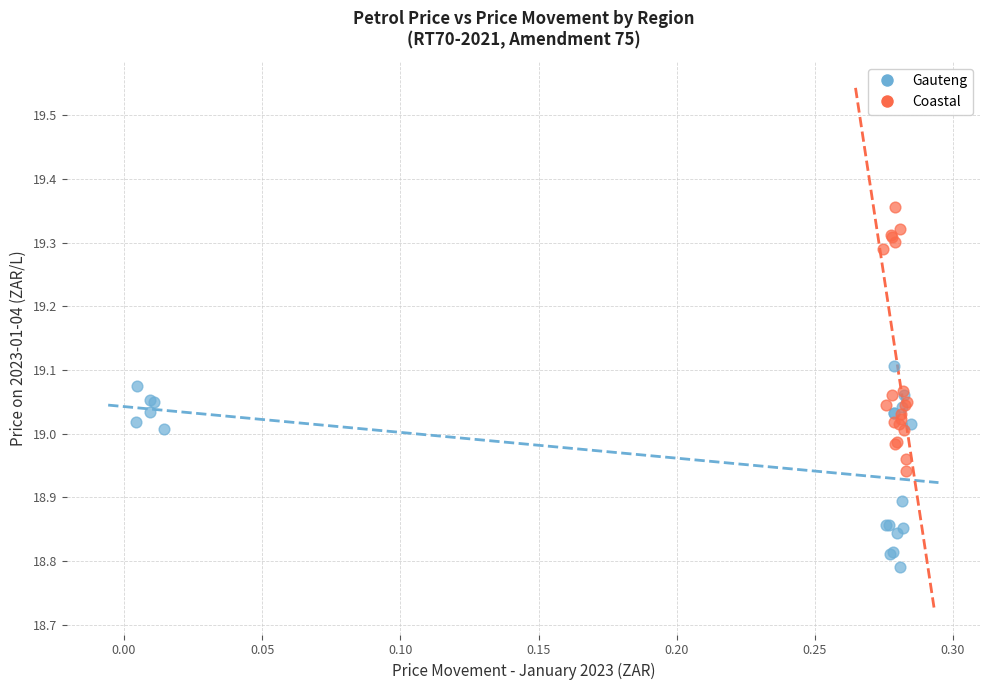

Which series has the widest spread of Y values?

Coastal